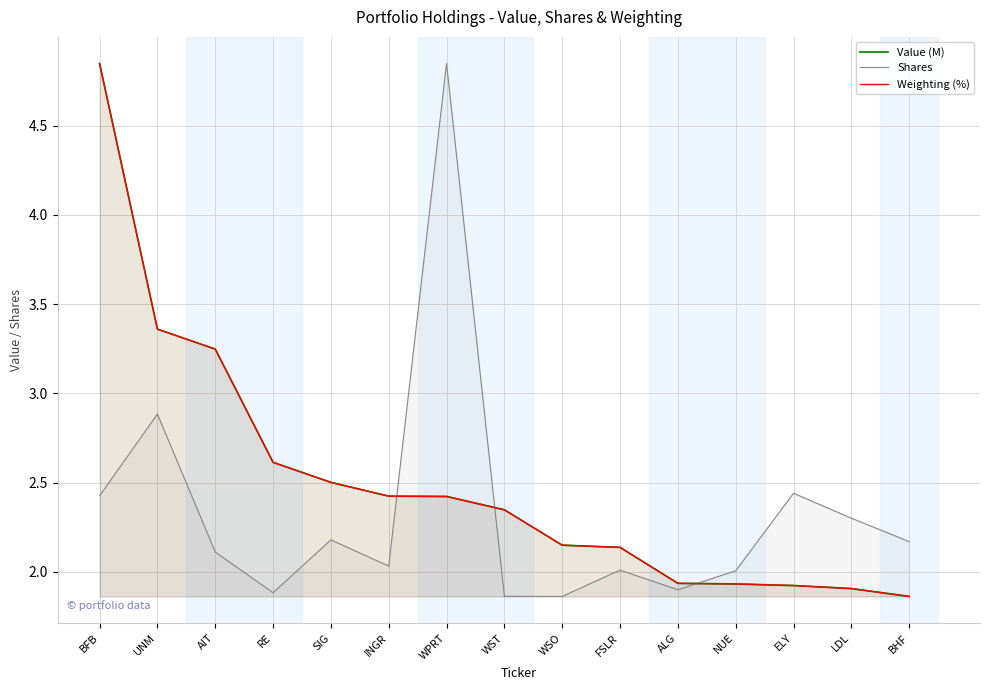

What is the maximum value for Shares?

4.8